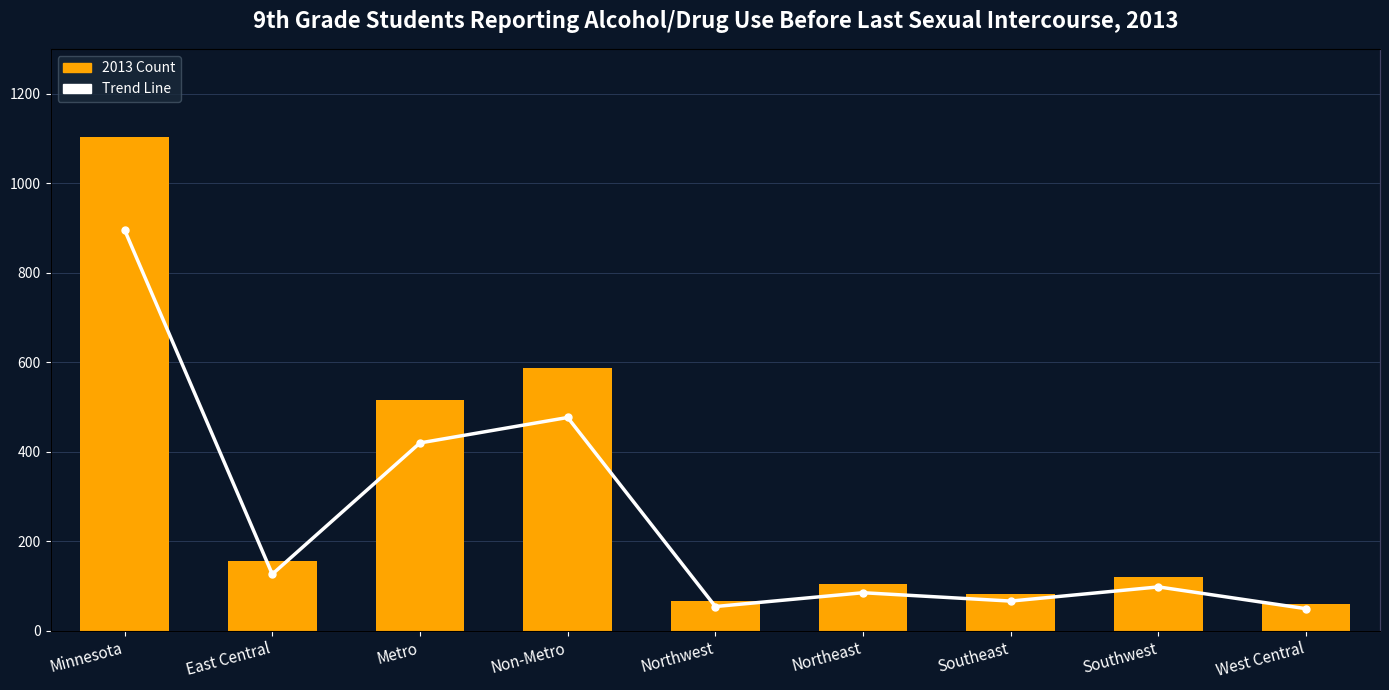

How many groups of bars are there?

9